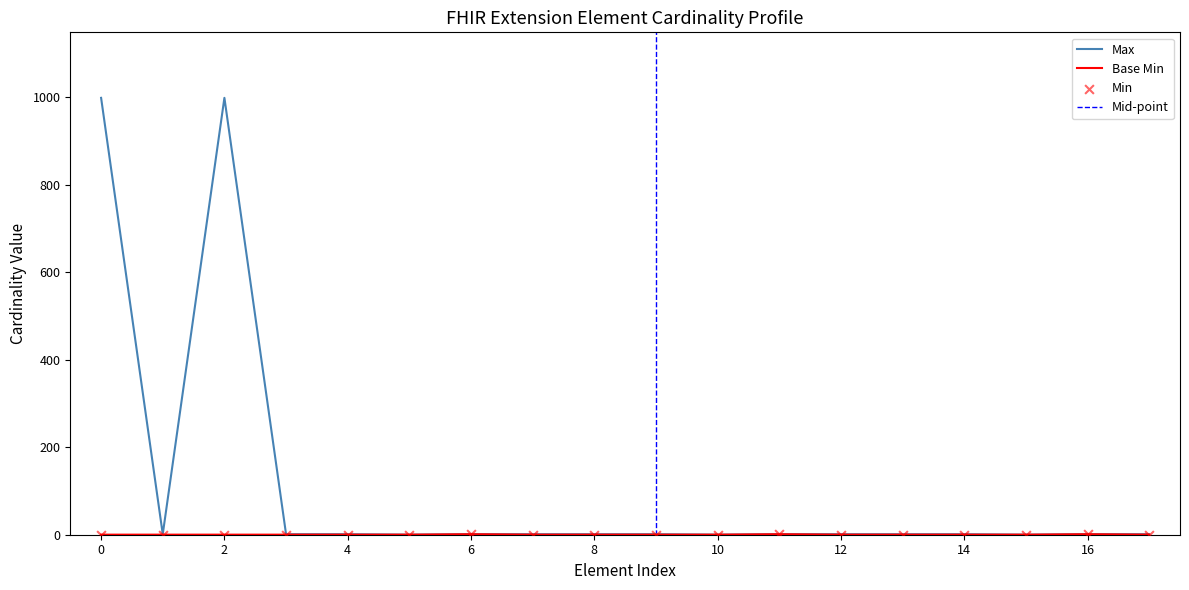

At how many categories does at least one series exceed 394?

2